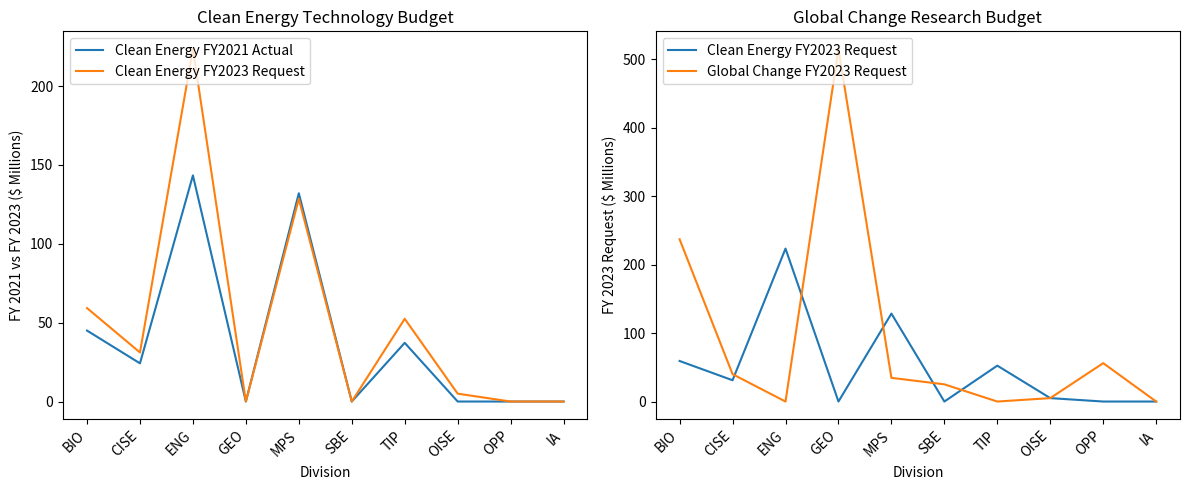

Reading left to right, list all the values displayed in this chart.

Clean Energy FY2021 Actual: 45.0	24.2	143.4	0.0	132.1	0.0	37.2	0.0	0.0	0.0
Clean Energy FY2023 Request: 59.3	31.1	223.6	0.0	128.6	0.0	52.5	5.0	0.0	0.0
Global Change FY2023 Request: 237.2	40.0	0.0	515.4	34.6	25.1	0.0	5.0	56.1	0.0